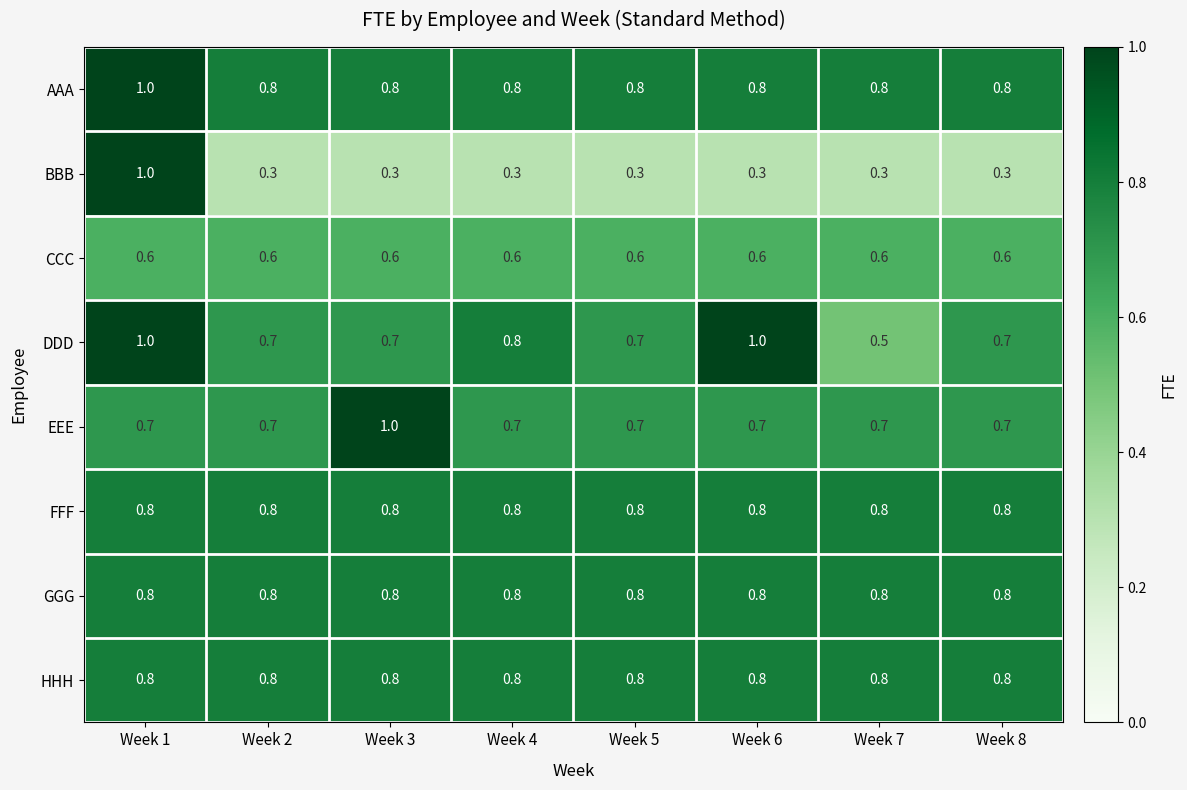

At which category is the sum across all series the highest?

Week 1